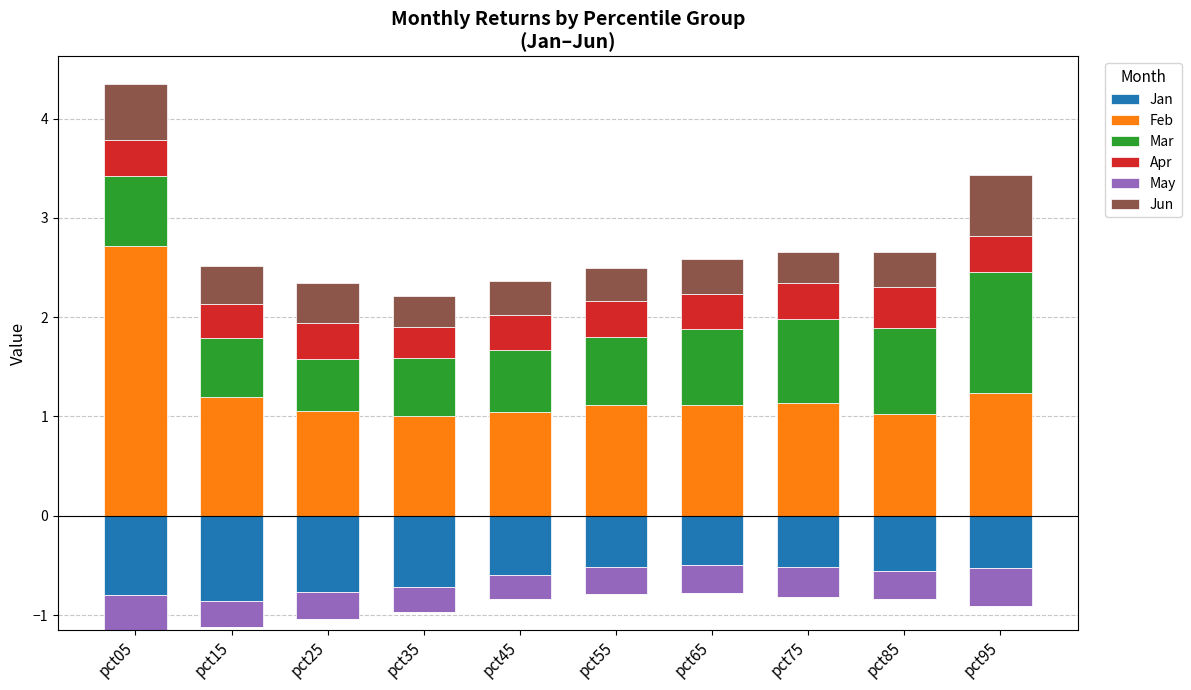

At how many categories does at least one series exceed 1?

10